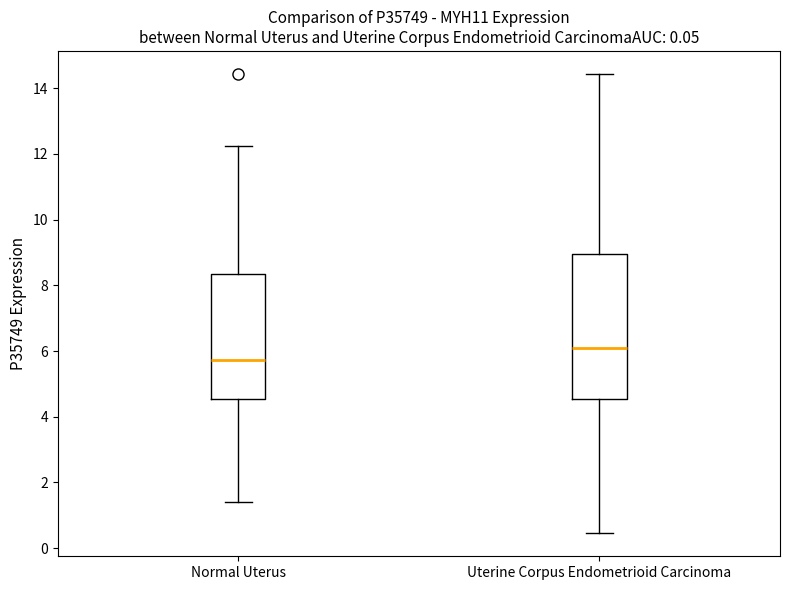

Reading left to right, transcribe this box plot: for each box, give where its median line is, the range the box spans, and where its two whiskers end, as read against the y-axis. The values are not printed on the chart, so give them approximately, as read against the axis.

Normal Uterus: median 5.8, box 4.6 to 8.4, whiskers 1.4 to 12.2
Uterine Corpus Endometrioid Carcinoma: median 6.2, box 4.6 to 9.0, whiskers 0.4 to 14.4